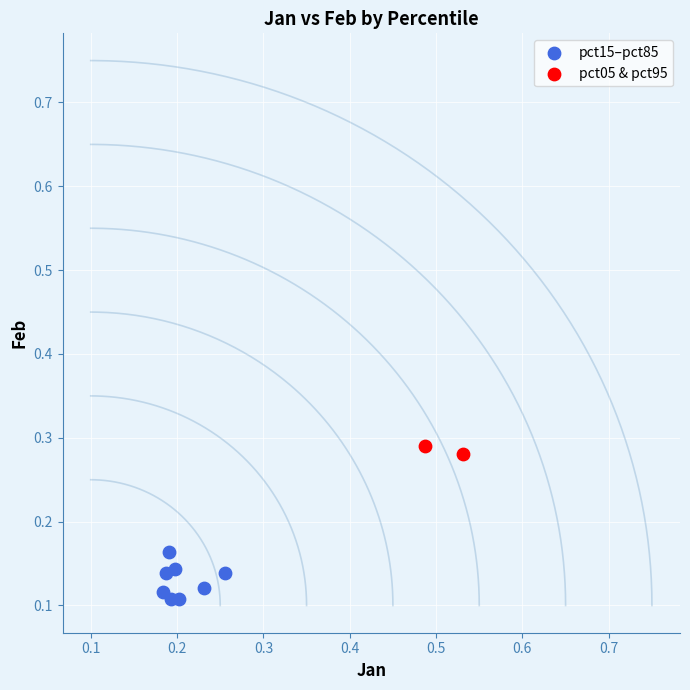

Which series contains the lowest Y value?

pct15–pct85